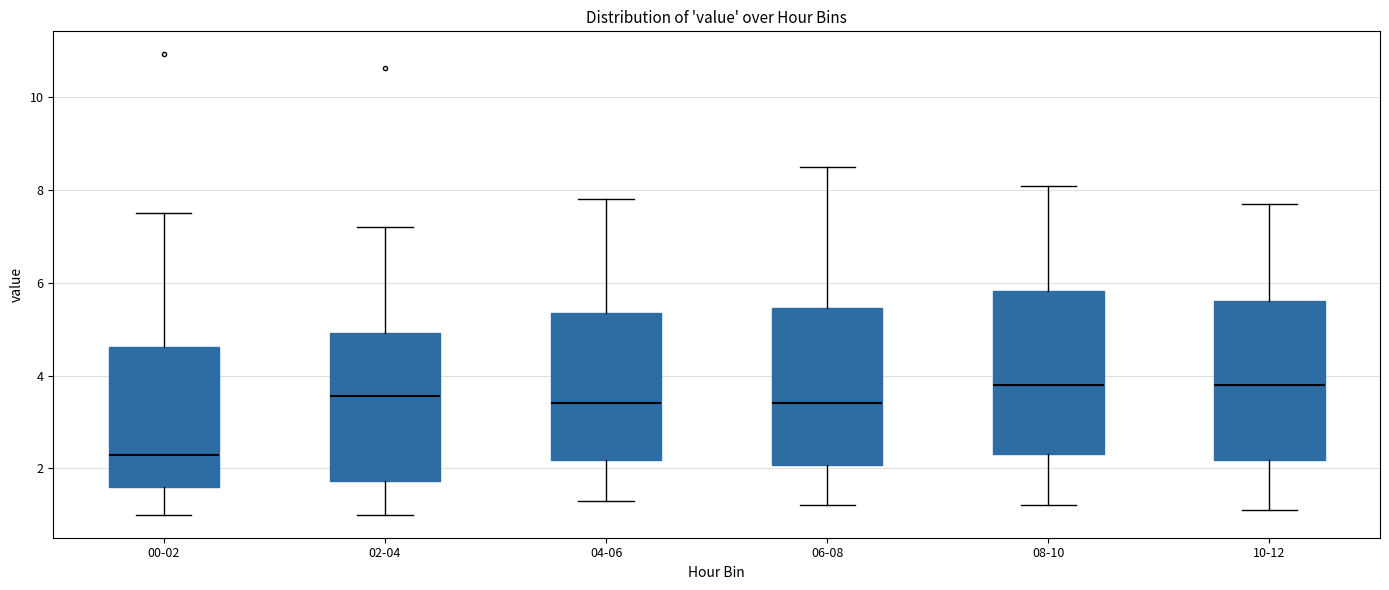

Where does the lower whisker of the box for 02-04 end on the y-axis? The values are not printed on the chart, so give them approximately, as read against the axis.

1.0